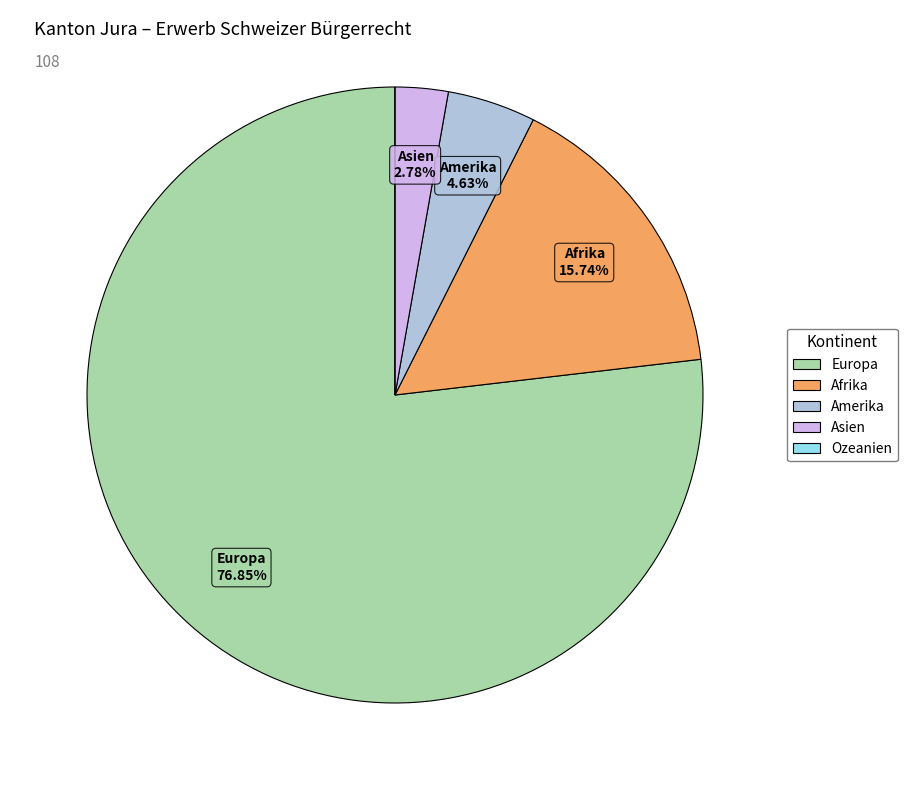

Do Afrika and Asien together represent more than half of the pie?

No